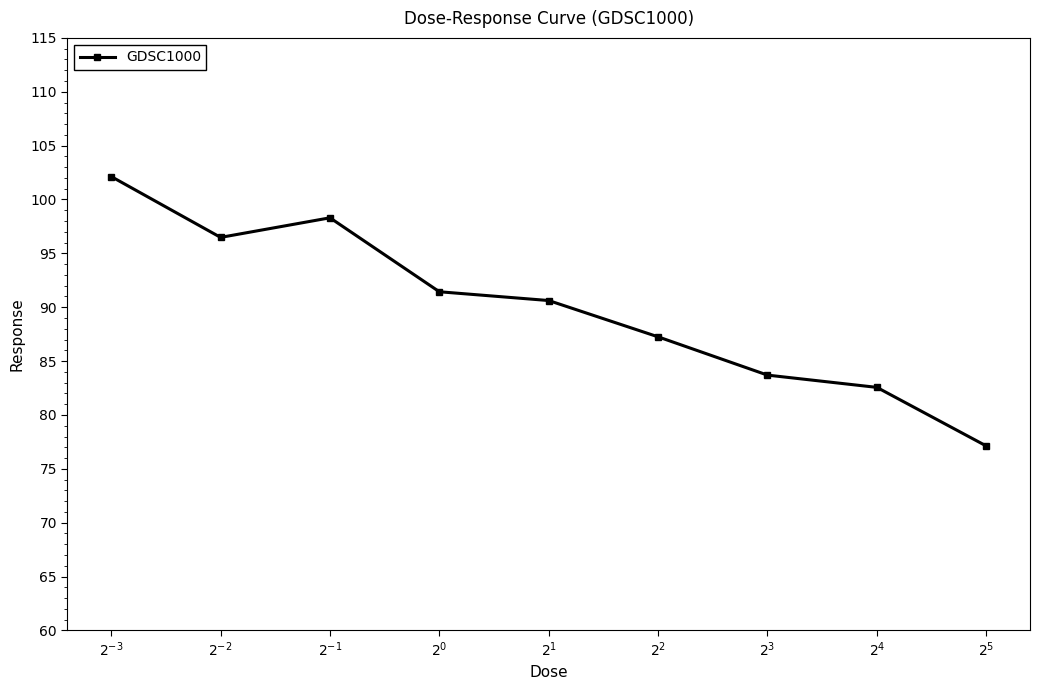

What is the sum of all values?

809.6